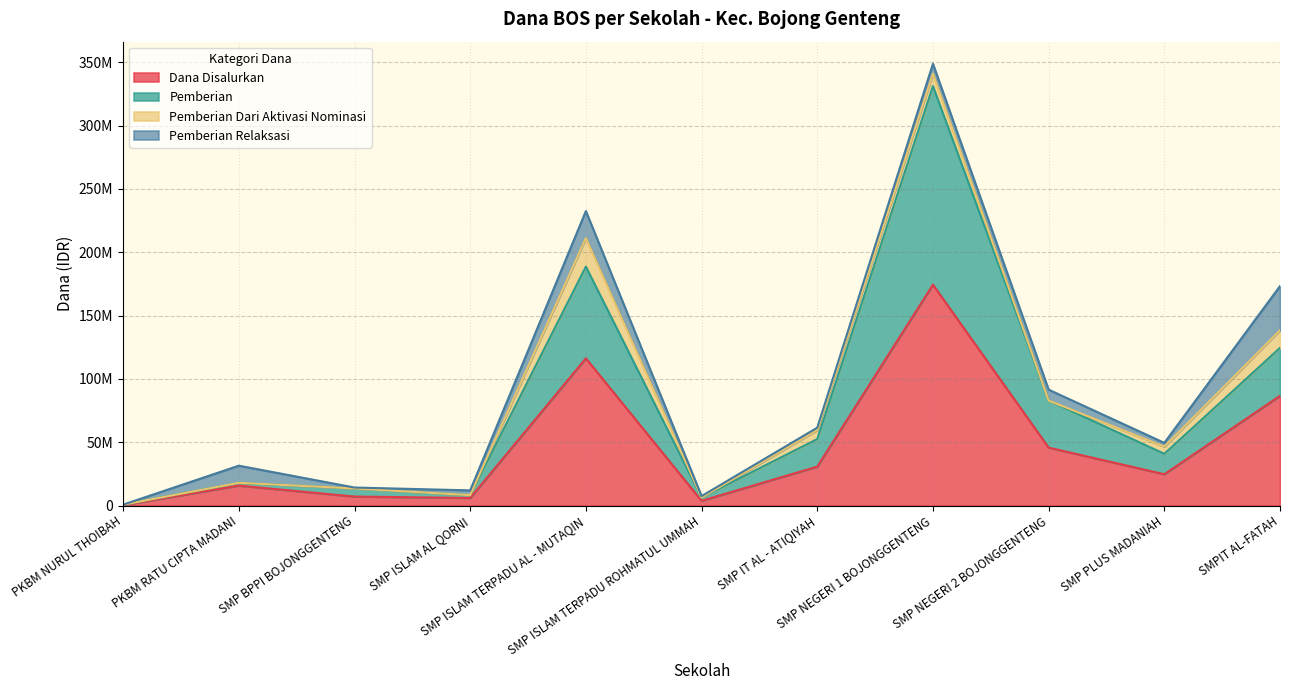

What is the label of the 9th point from the right?

SMP BPPI BOJONGGENTENG